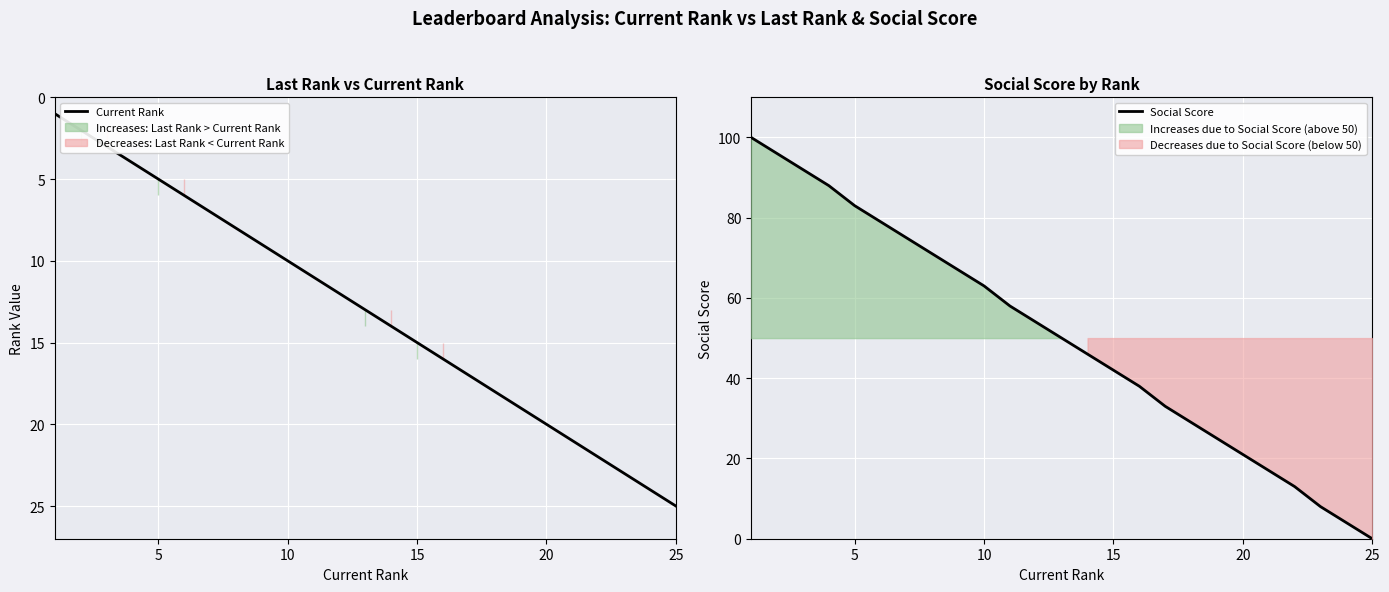

True or false: Social Score has a value of 63 at 10.

True